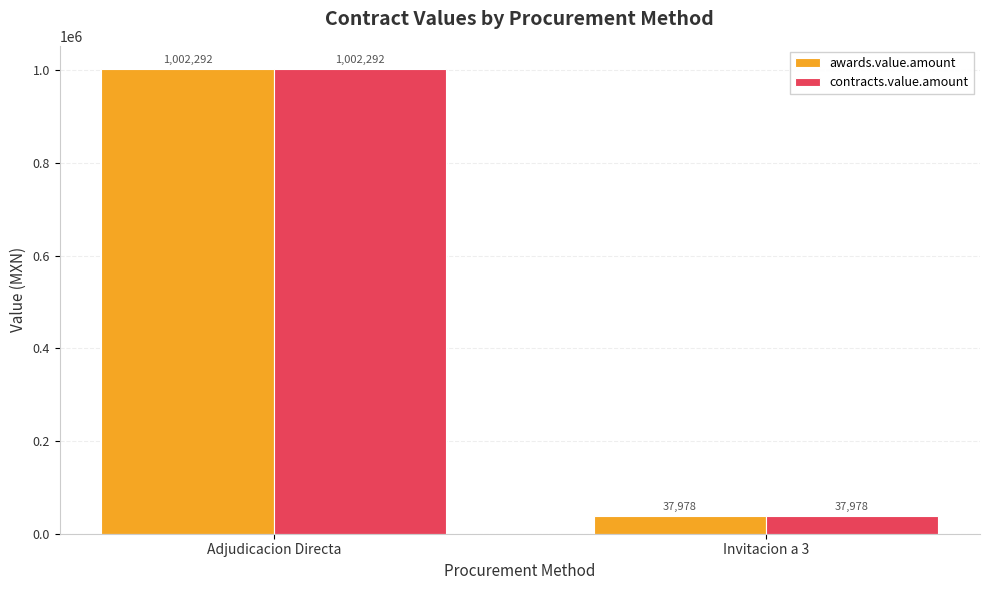

What is the value of the awards.value.amount bar at the 1st from the left?

1002292.4